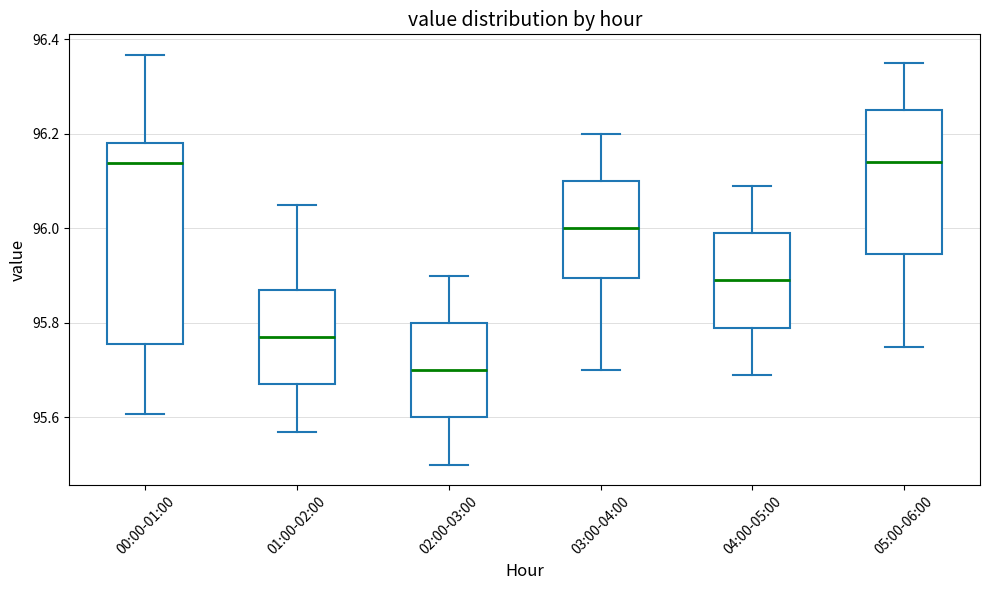

Reading left to right, read every box against the y-axis: the position of its median line, the range the box covers, and the ends of its whiskers. The values are not printed on the chart, so give them approximately, as read against the axis.

00:00-01:00: median 96.14, box 95.76 to 96.18, whiskers 95.60 to 96.36
01:00-02:00: median 95.78, box 95.68 to 95.88, whiskers 95.58 to 96.06
02:00-03:00: median 95.70, box 95.60 to 95.80, whiskers 95.50 to 95.90
03:00-04:00: median 96.00, box 95.90 to 96.10, whiskers 95.70 to 96.20
04:00-05:00: median 95.90, box 95.80 to 96.00, whiskers 95.70 to 96.10
05:00-06:00: median 96.14, box 95.94 to 96.26, whiskers 95.76 to 96.36